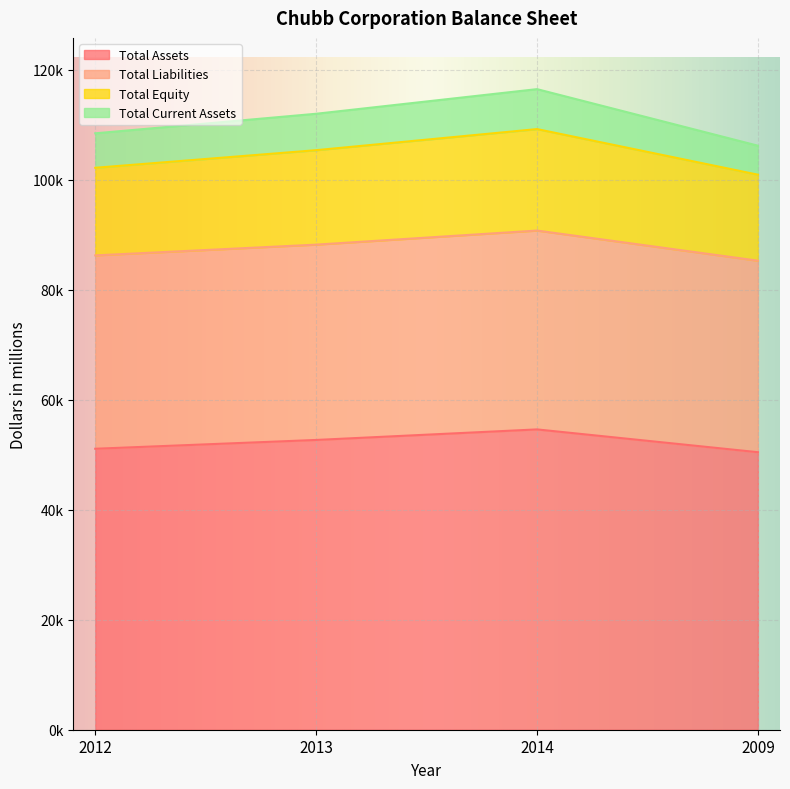

What is the sum of the Total Assets values at 2012 and 2014?

105669.6